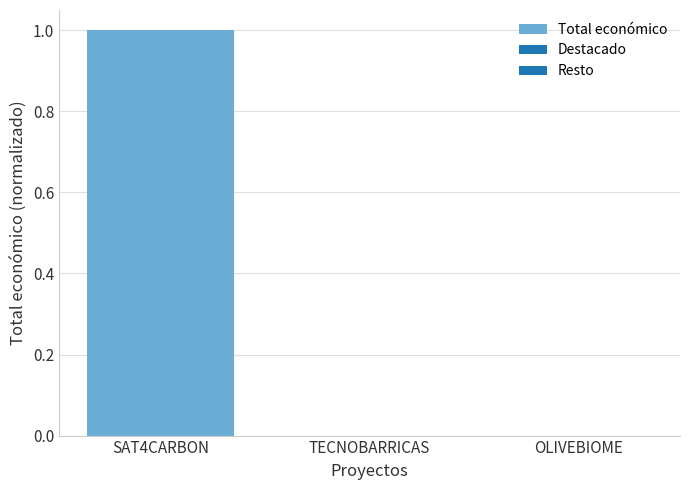

At which category does the chart reach its peak across all series?

SAT4CARBON